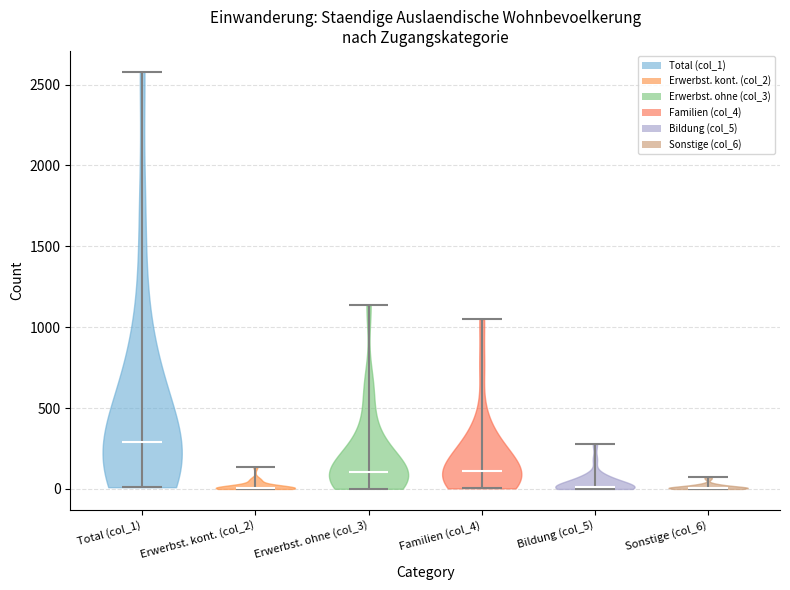

What is the highest point the violin for Erwerbst. kont. (col_2) reaches on the y-axis? The values are not printed on the chart, so give them approximately, as read against the axis.

150